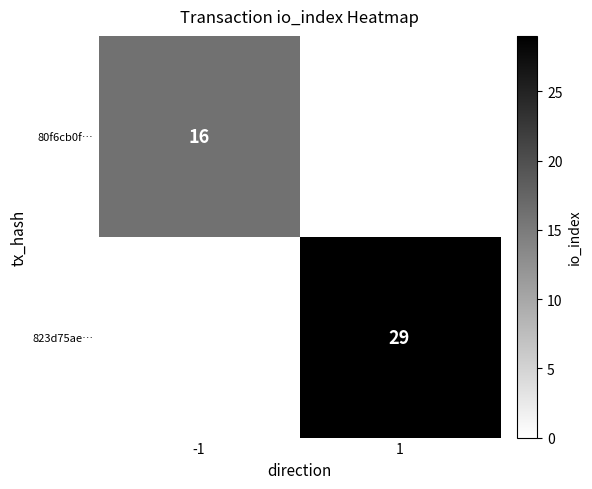

What is the greatest value displayed?

29